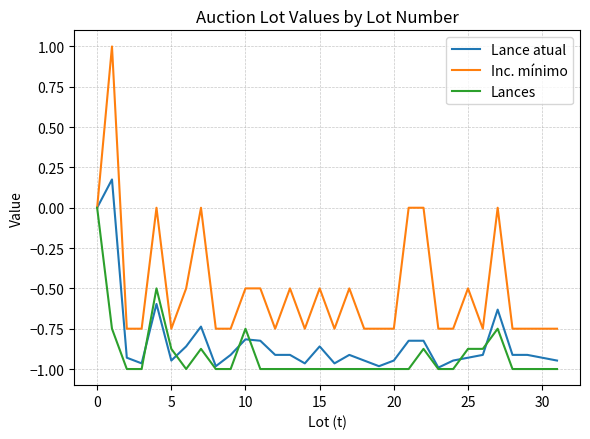

Rank the series by their average value, from highest to lowest.

Inc. mínimo, Lance atual, Lances